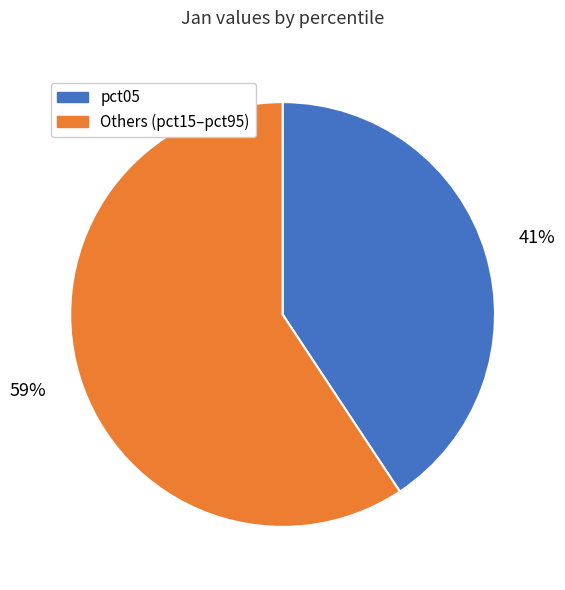

Is there a majority slice in this chart?

Yes